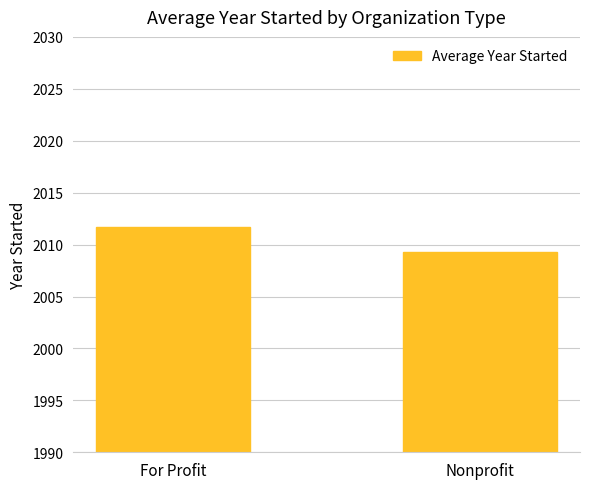

What is the difference between the values at Nonprofit and For Profit?

2.4